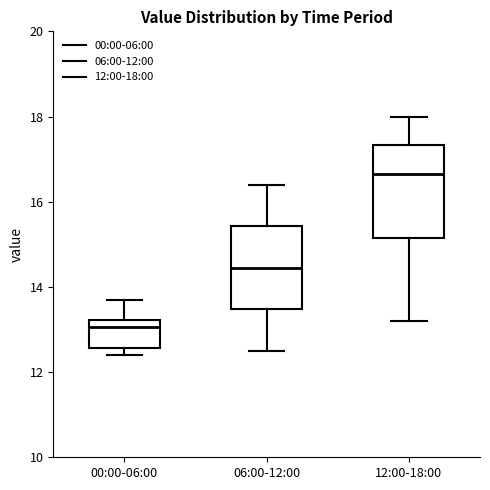

Reading left to right, read every box against the y-axis: the position of its median line, the range the box covers, and the ends of its whiskers. The values are not printed on the chart, so give them approximately, as read against the axis.

00:00-06:00: median 13.0, box 12.6 to 13.2, whiskers 12.4 to 13.8
06:00-12:00: median 14.4, box 13.4 to 15.4, whiskers 12.6 to 16.4
12:00-18:00: median 16.6, box 15.2 to 17.4, whiskers 13.2 to 18.0